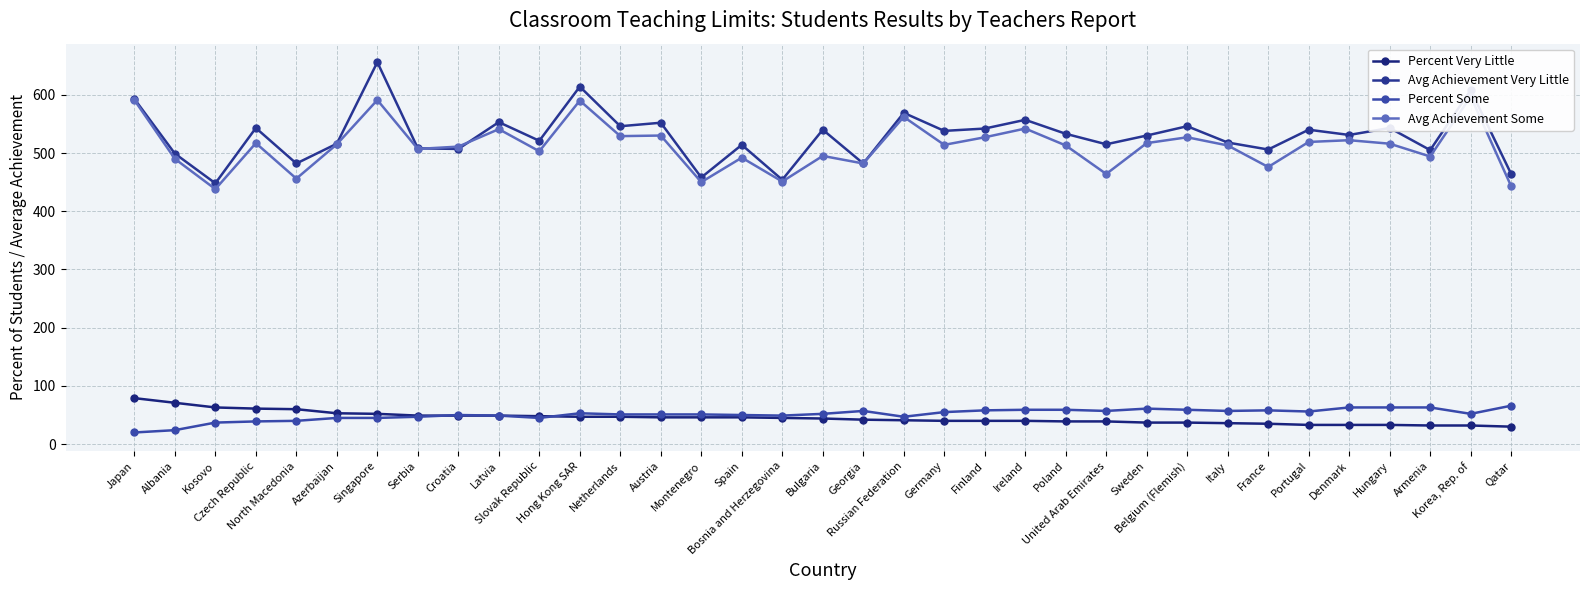

Is the value of Avg Achievement Very Little at France greater than the value of Percent Very Little at North Macedonia?

Yes